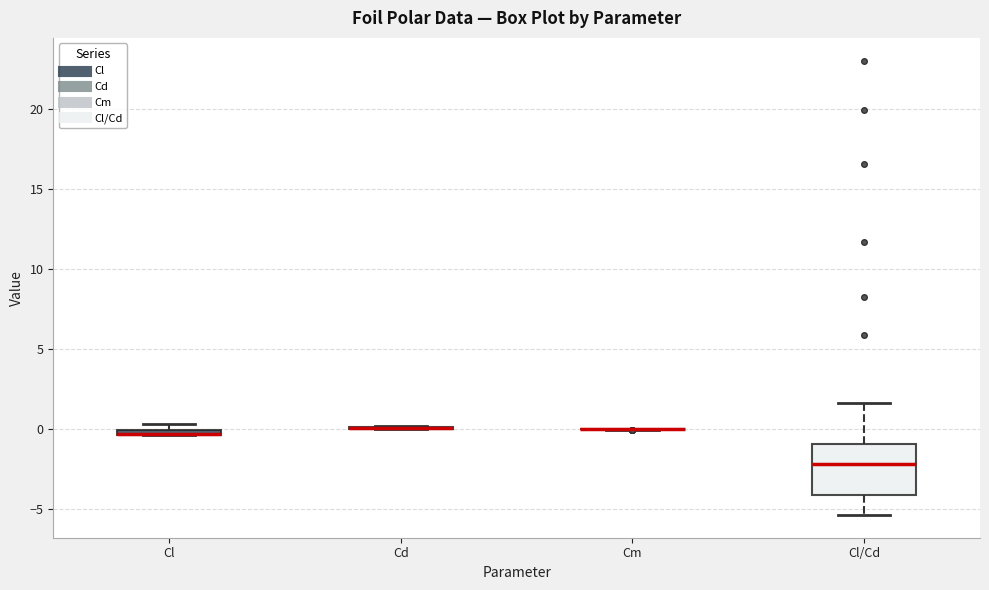

Where is the upper edge of the box for Cl on the y-axis? The values are not printed on the chart, so give them approximately, as read against the axis.

0.0